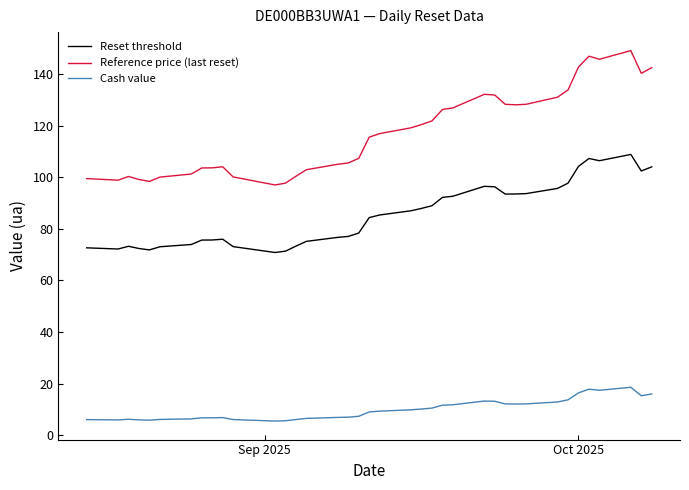

How many lines are shown in the chart?

3